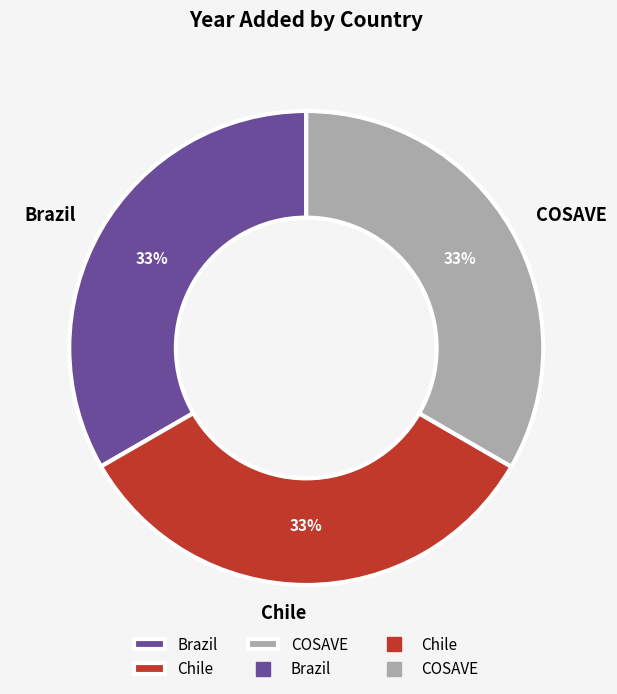

Does Chile account for over 50% of the chart?

No